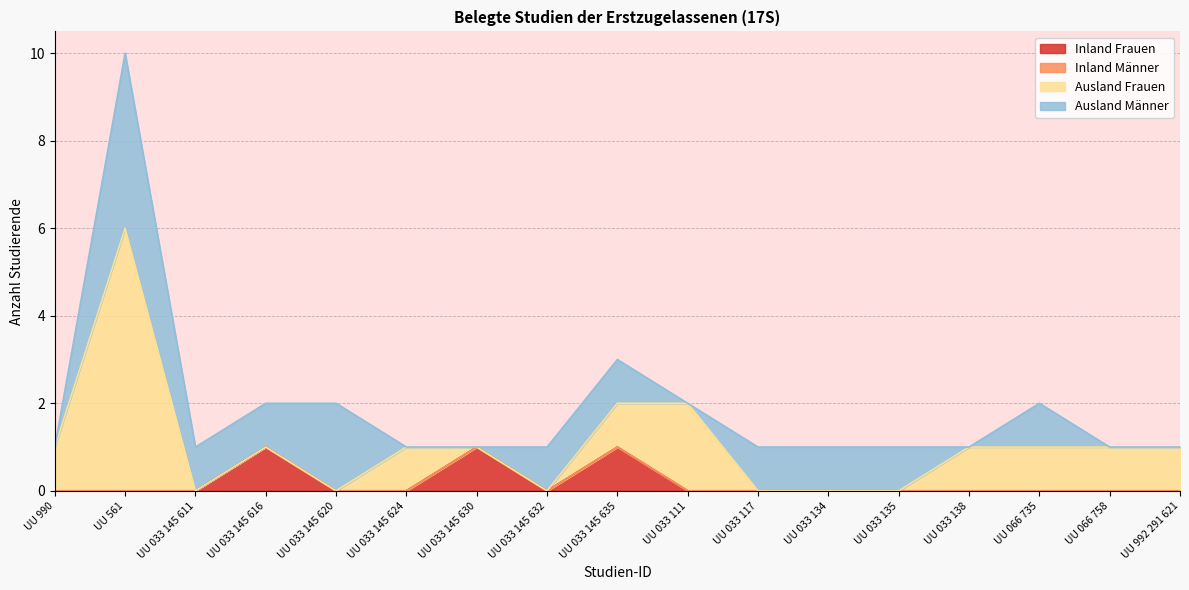

At UU 033 138, list the series in order from smallest to largest.

Inland Frauen, Inland Männer, Ausland Männer, Ausland Frauen